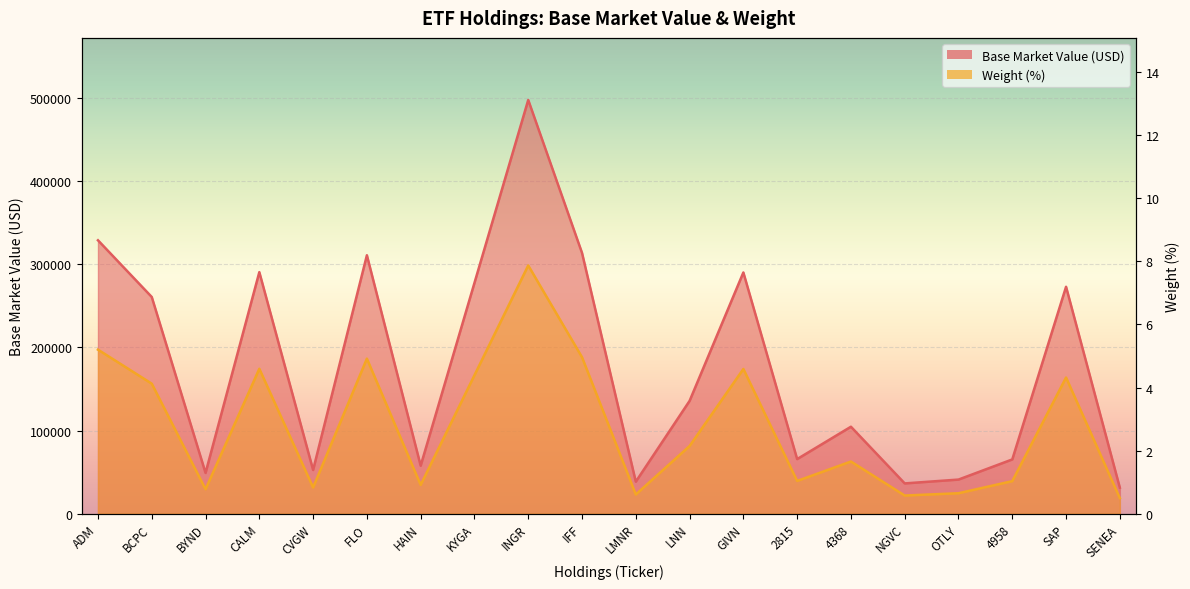

List the series in order of their overall mean, highest first.

BASE_MV, WEIGHT